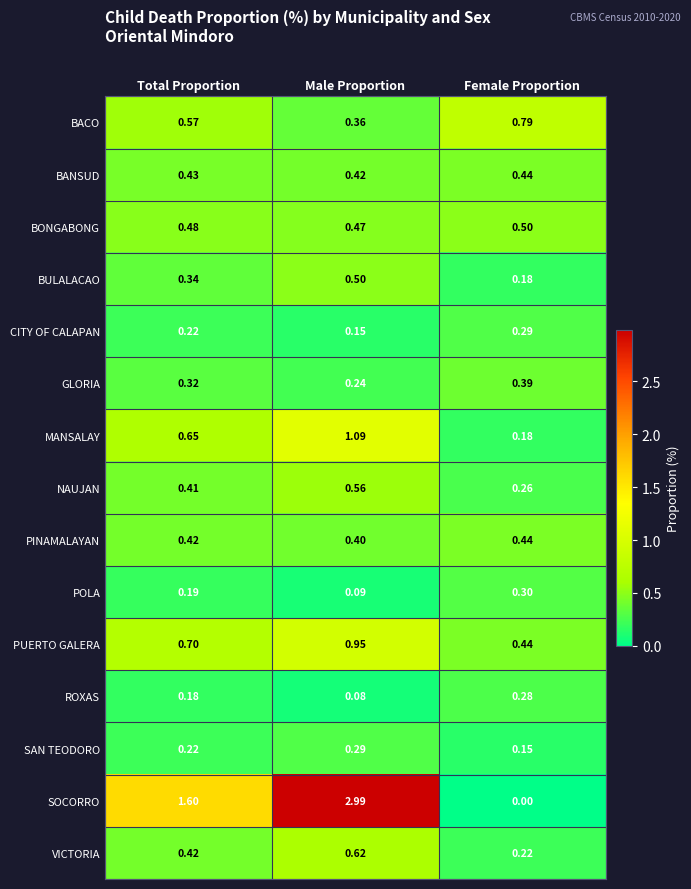

Which series has the largest total across all categories?

SOCORRO